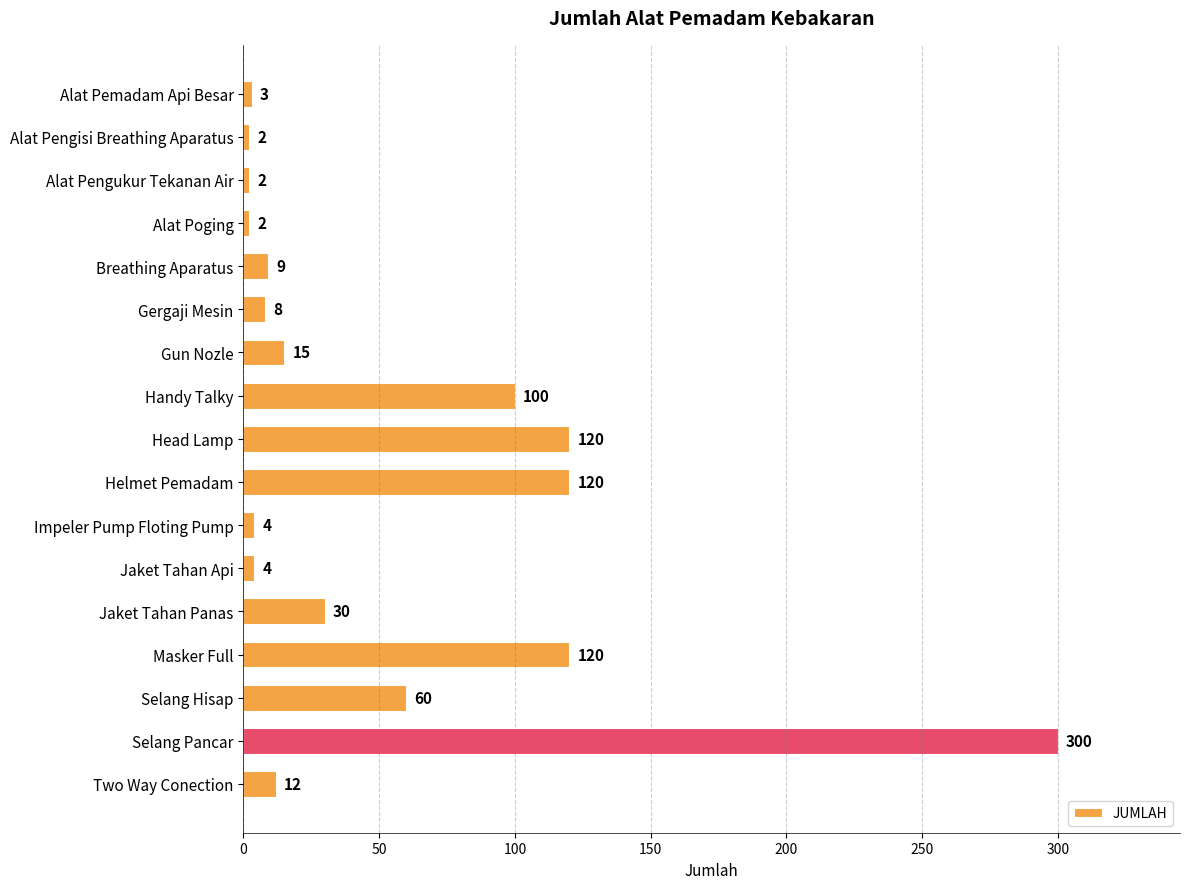

What is the greatest value displayed?

300